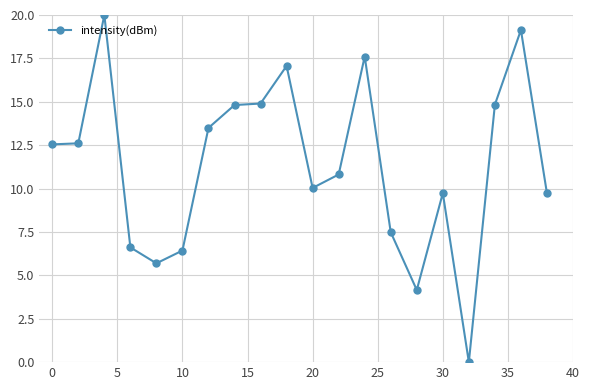

What is the sum of all values?

227.7